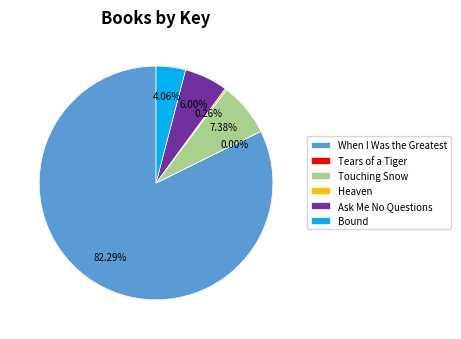

To the nearest percent, what is the difference between the largest and smallest slice percentages?

82%